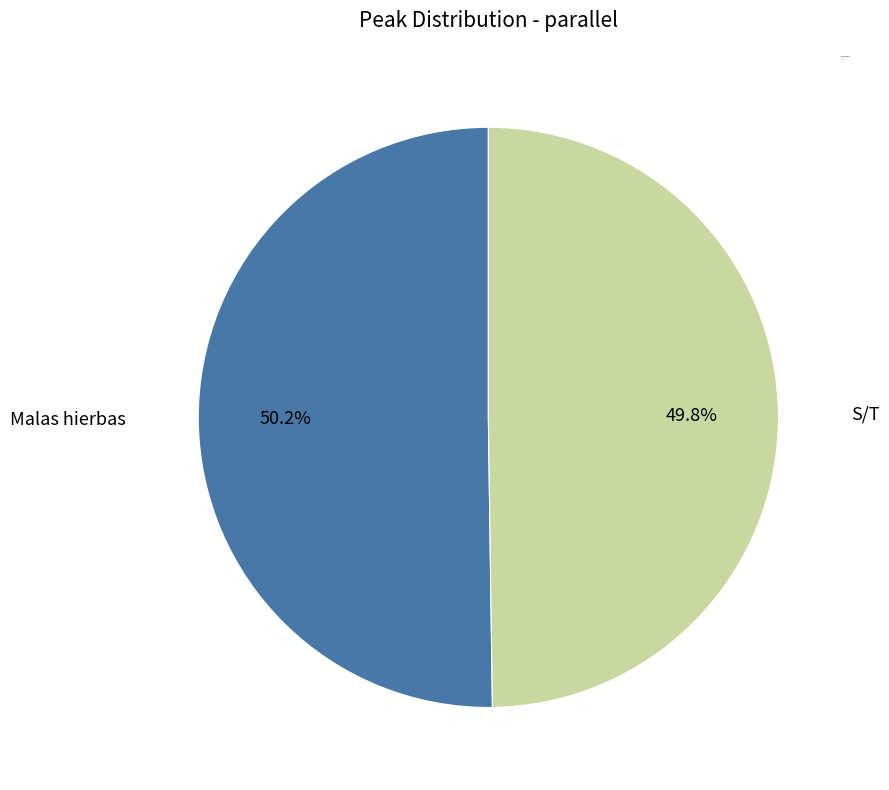

Approximately how many times larger is the value at Malas hierbas compared to S/T?

1.0